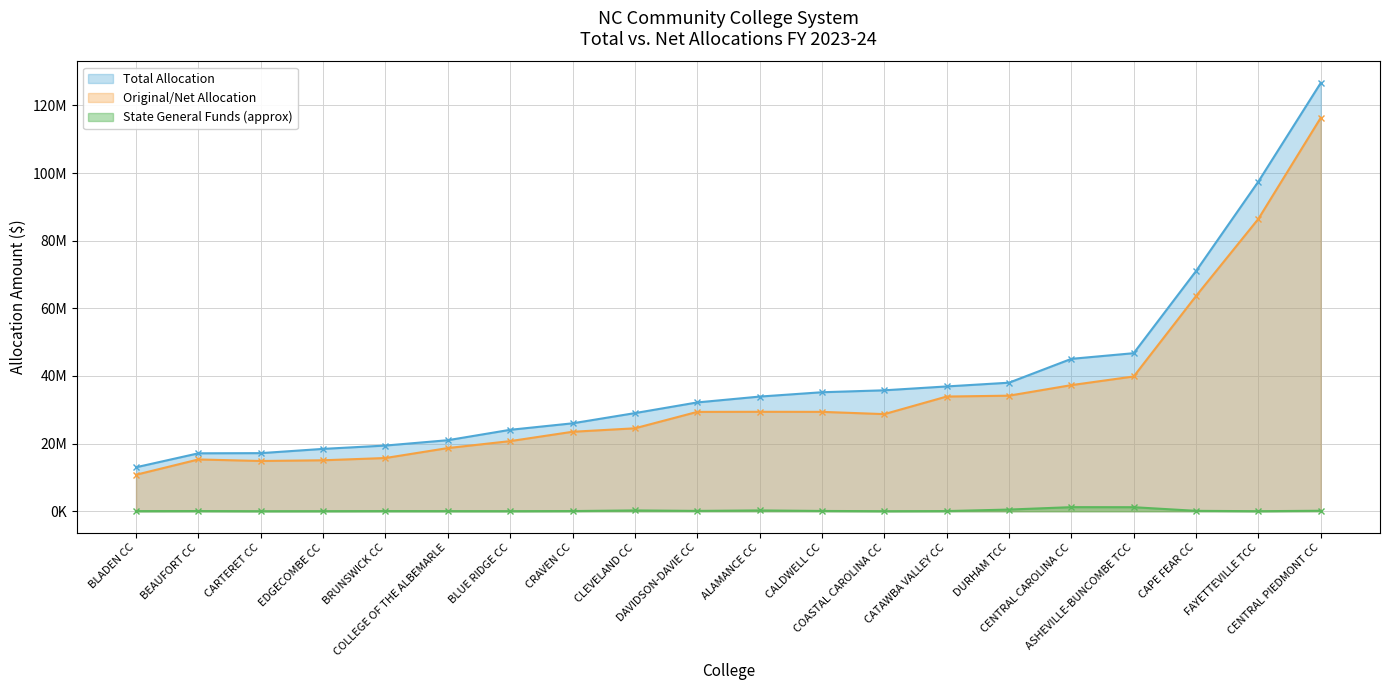

Does the chart have visible grid lines?

Yes